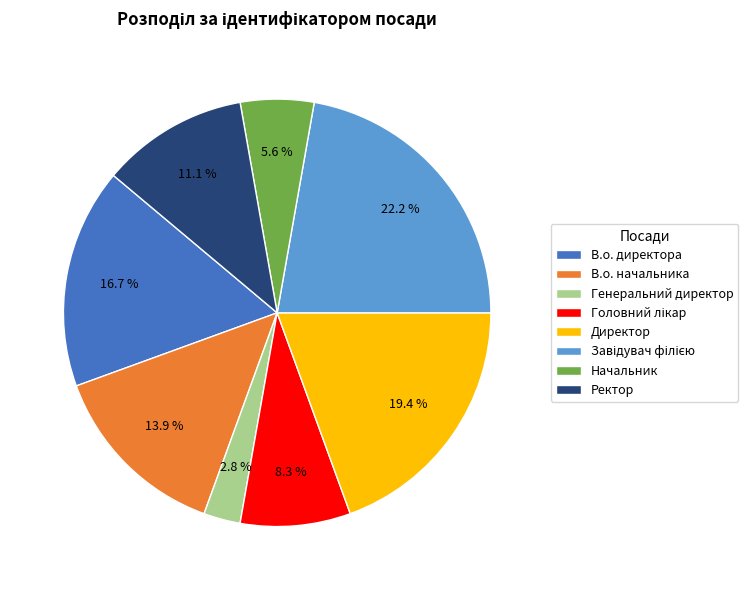

What is the ratio of the value at Генеральний директор to the value at Начальник?

0.5